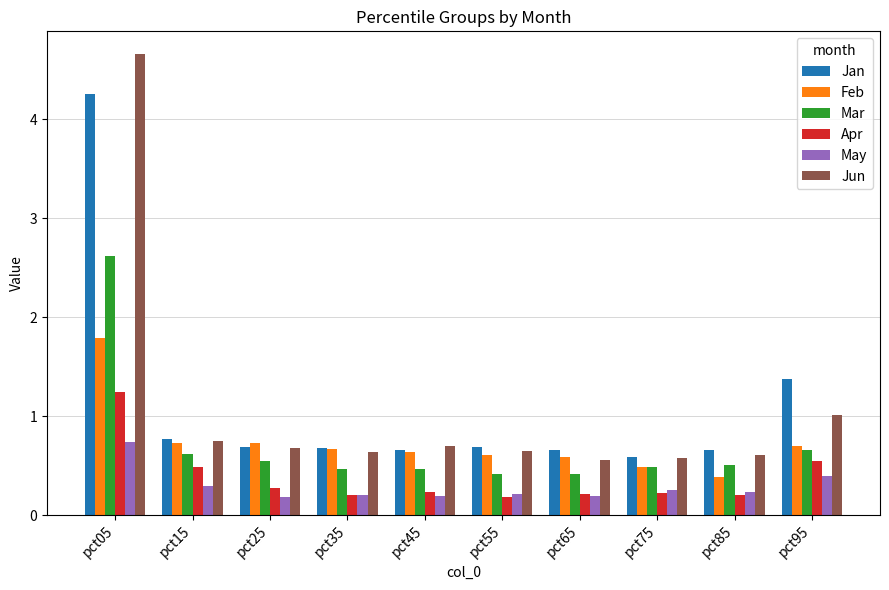

At how many categories does at least one series exceed 3?

1